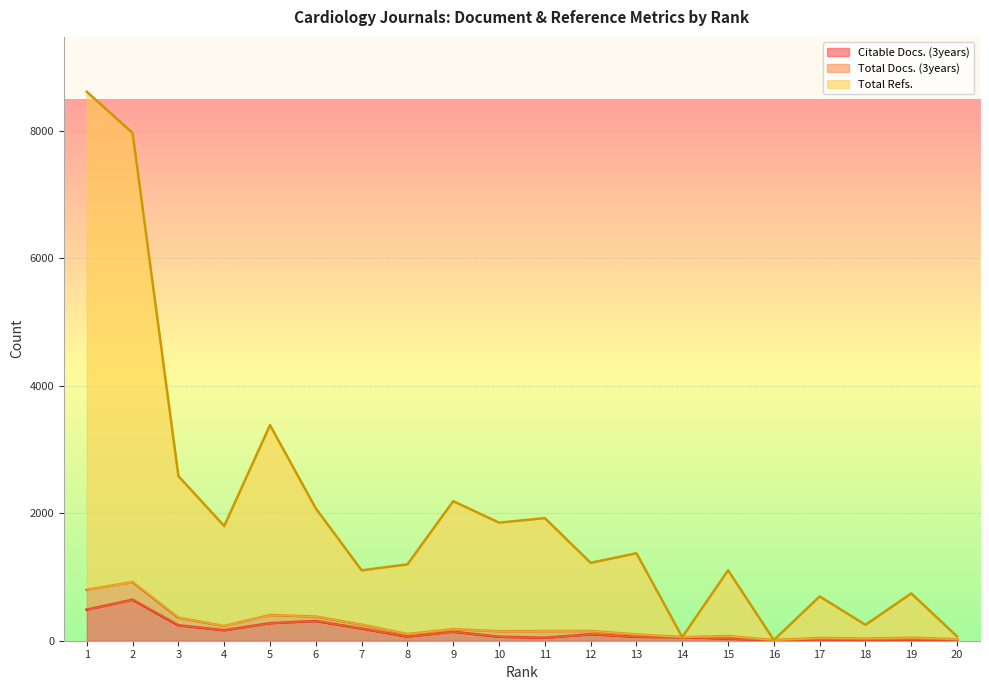

Which category has the lowest value in the Total Docs. (3years) series?

16